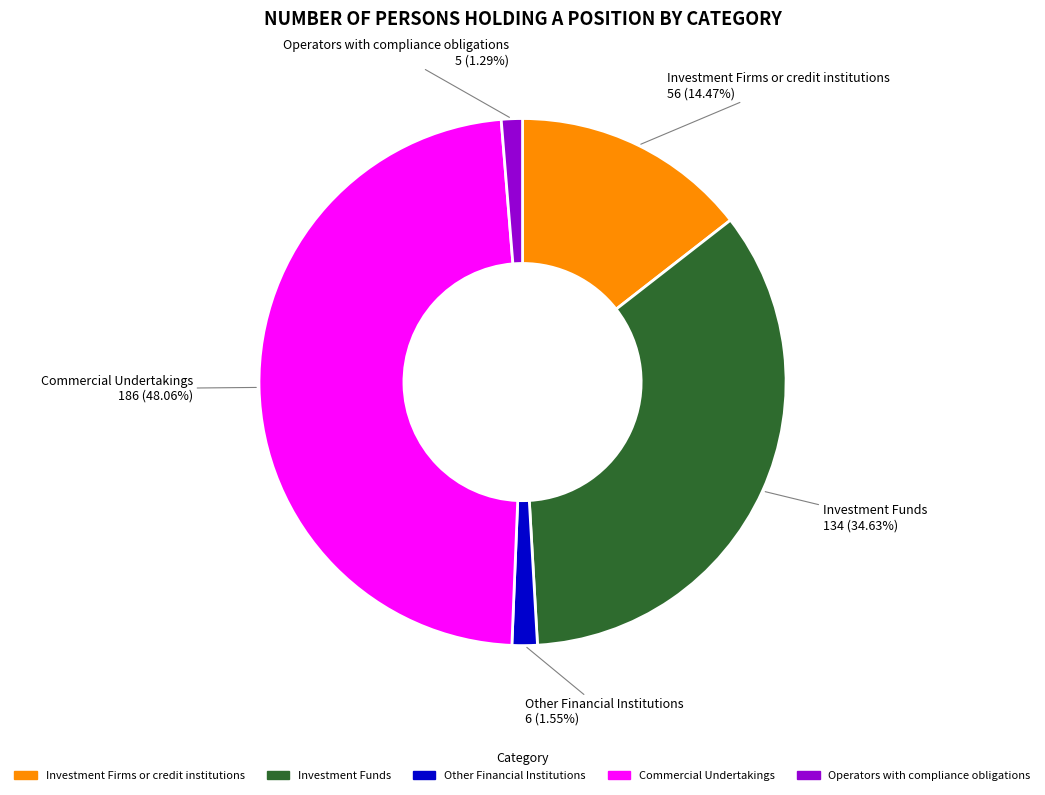

Is it true that Other Financial Institutions is 2% of the pie?

True